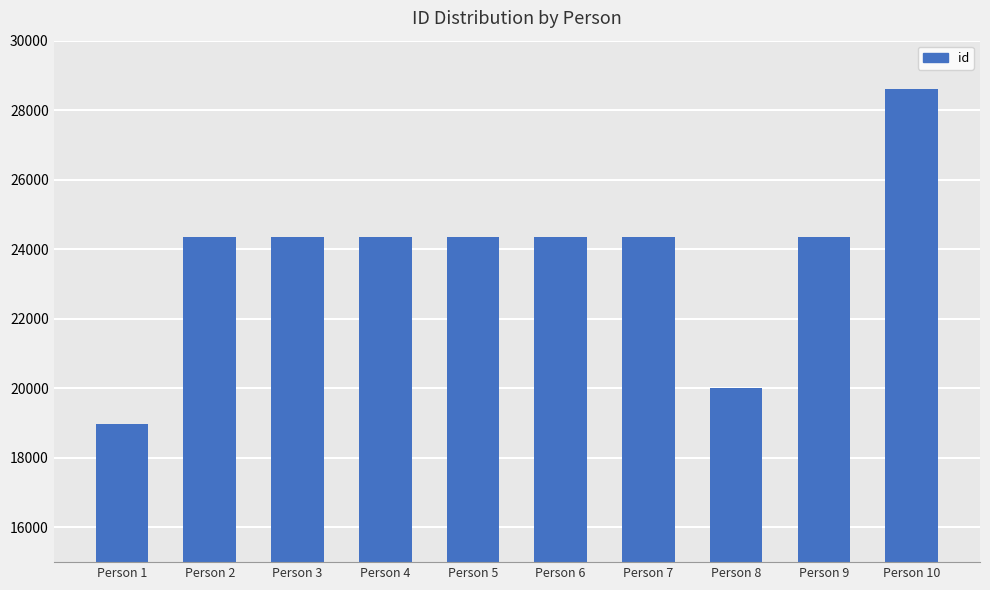

How many categories are shown in the chart?

10